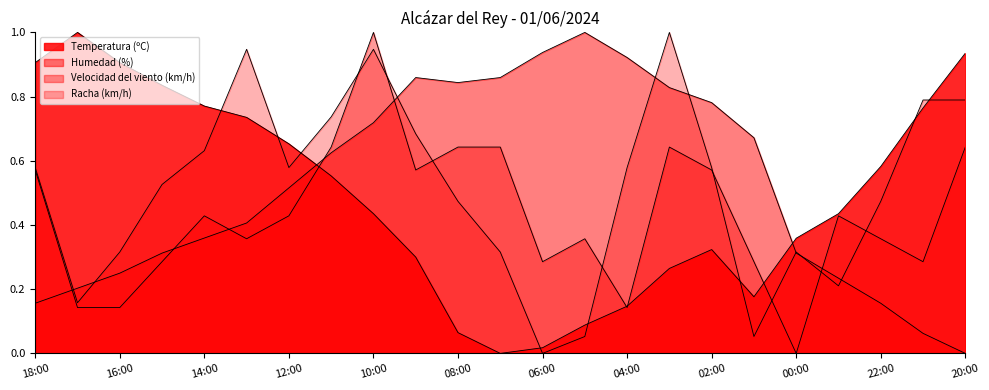

At which category does the chart reach its minimum across all series?

07:00